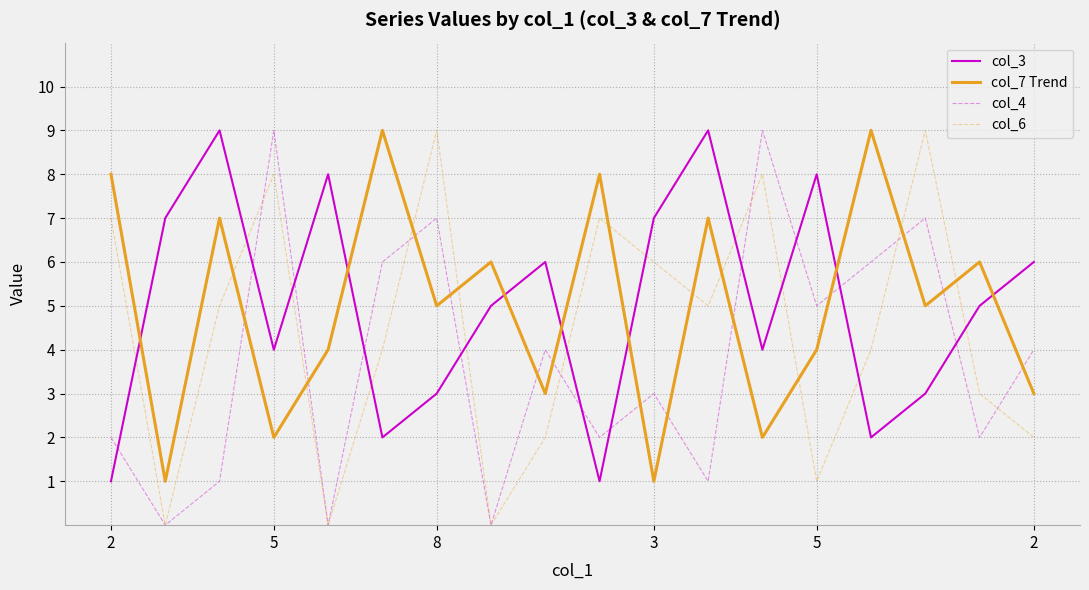

What is the difference between the maximum and minimum values in the col_6 series?

9